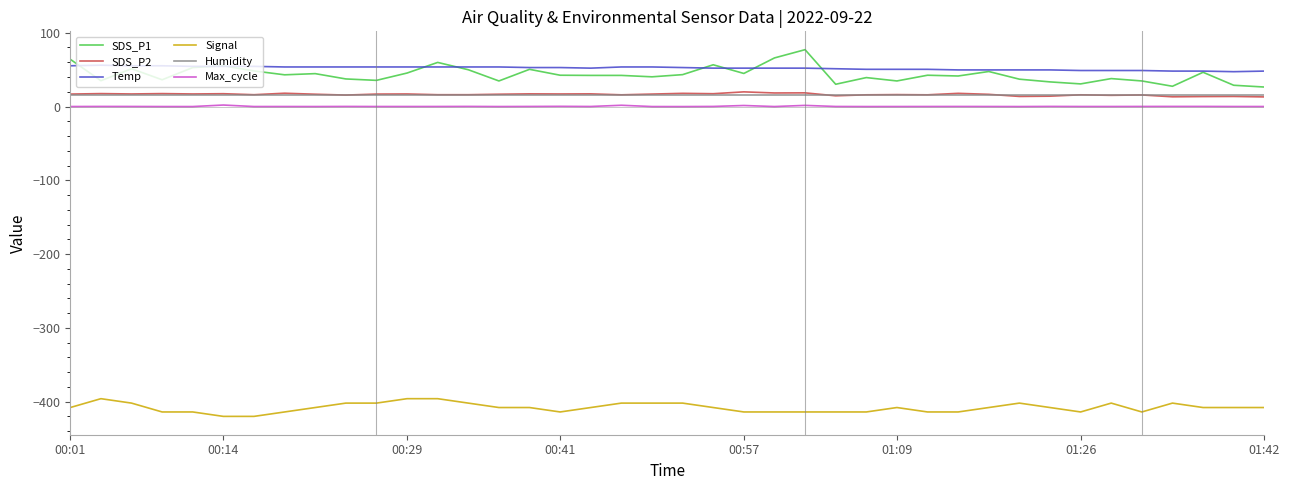

What is the minimum value for SDS_P2?

13.0